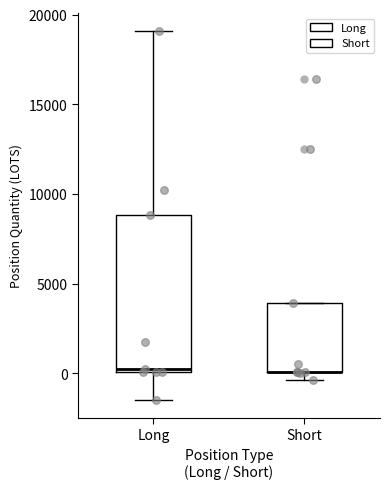

Reading left to right, transcribe this box plot: for each box, give where its median line is, the range the box spans, and where its two whiskers end, as read against the y-axis. The values are not printed on the chart, so give them approximately, as read against the axis.

Long: median 500, box 0 to 9000, whiskers -1500 to 19000
Short: median 0 (drawn on the box's lower edge), box 0 to 4000, whiskers -500 to 4000